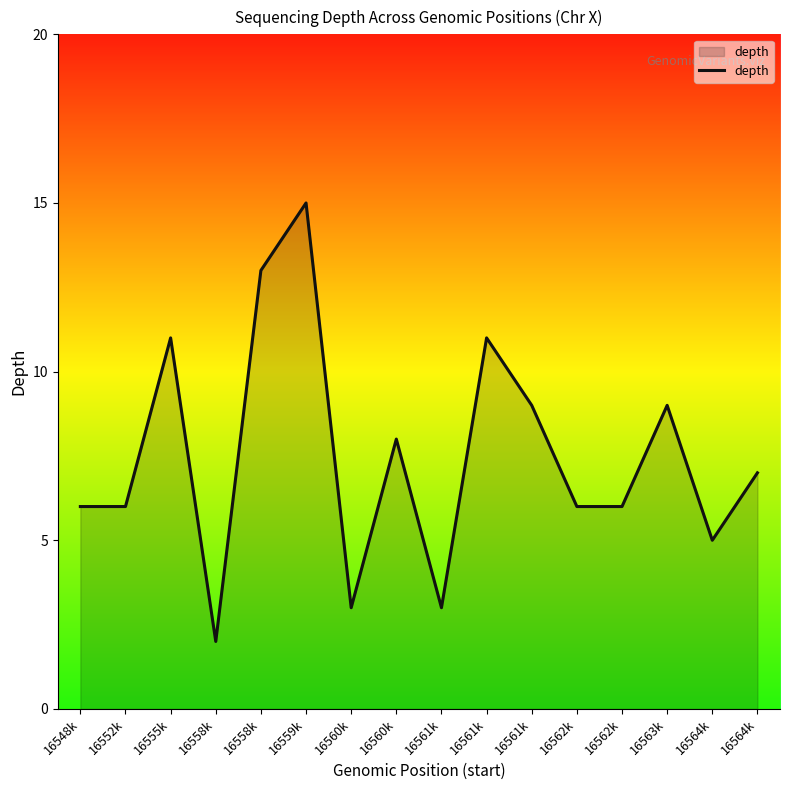

At which category does the chart reach its peak across all series?

16559k